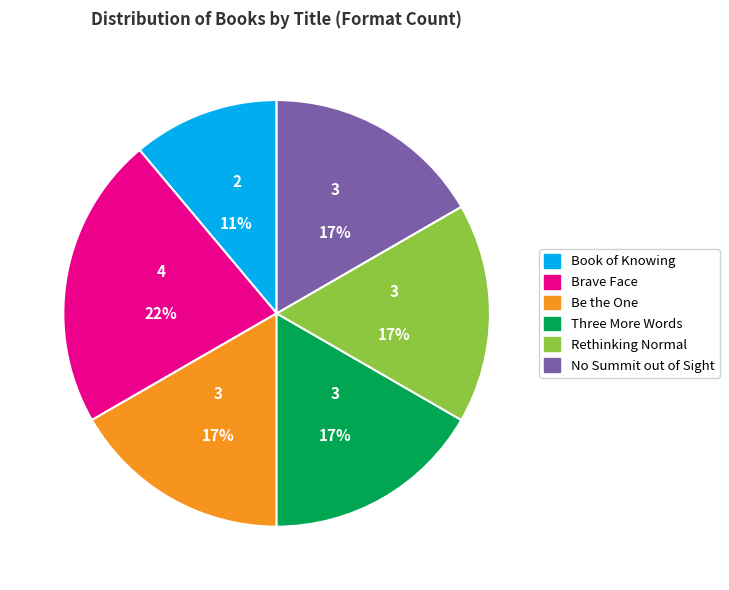

The Be the One slice represents 23% of the pie. True or false?

False